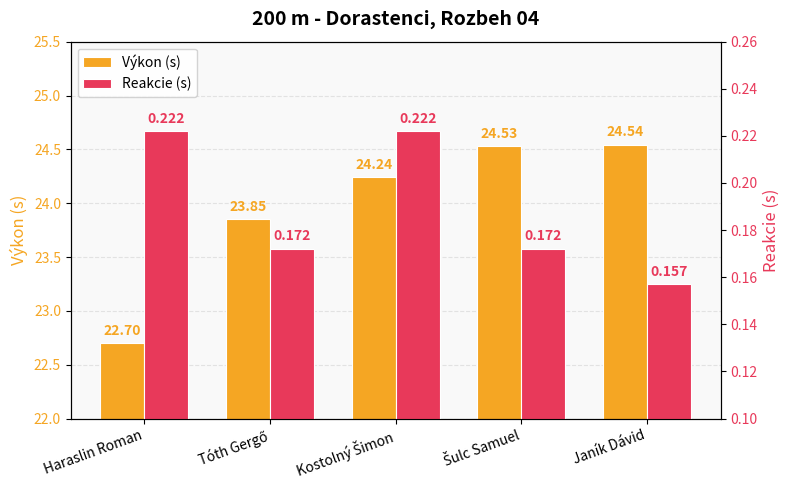

Read the Reakcie (s) value at Janík Dávid.

0.2